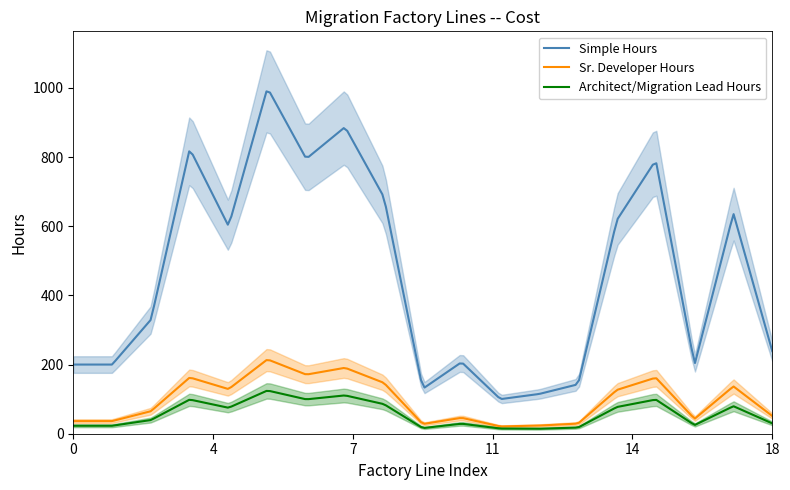

What is the maximum value for Architect/Migration Lead Hours?

123.7